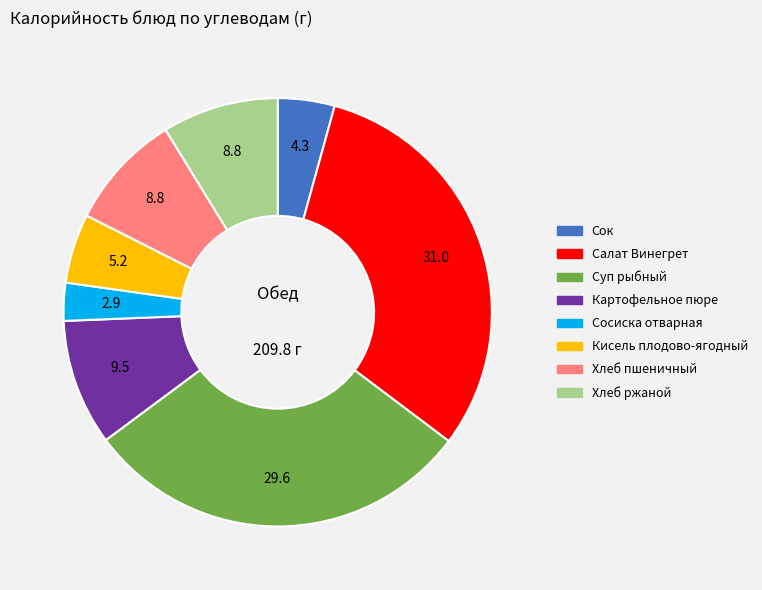

Count the number of slices in the pie.

8